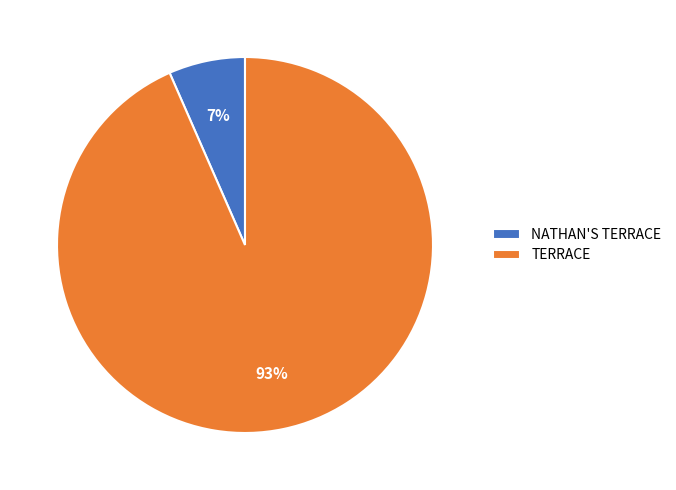

How many slices are in this pie chart?

2